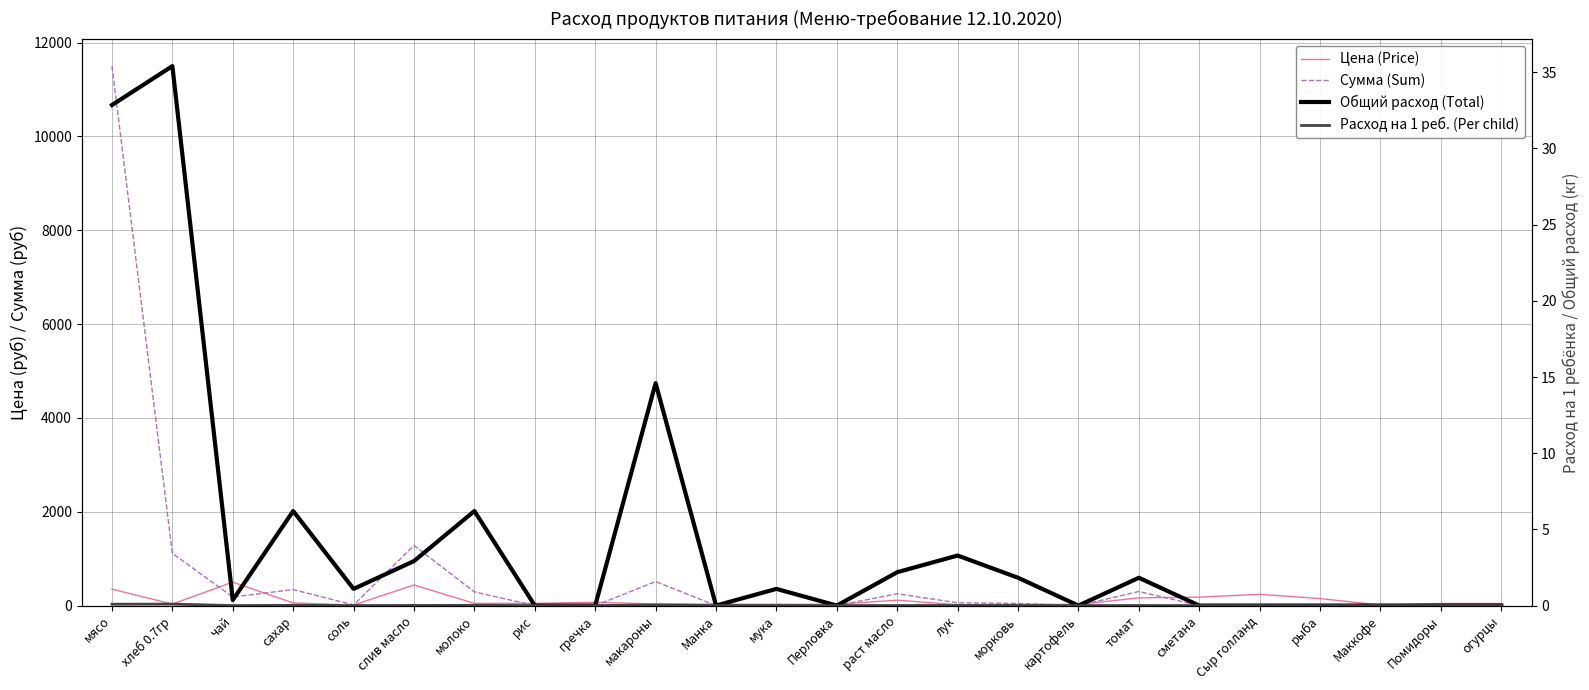

At how many categories does at least one series exceed 5563?

1